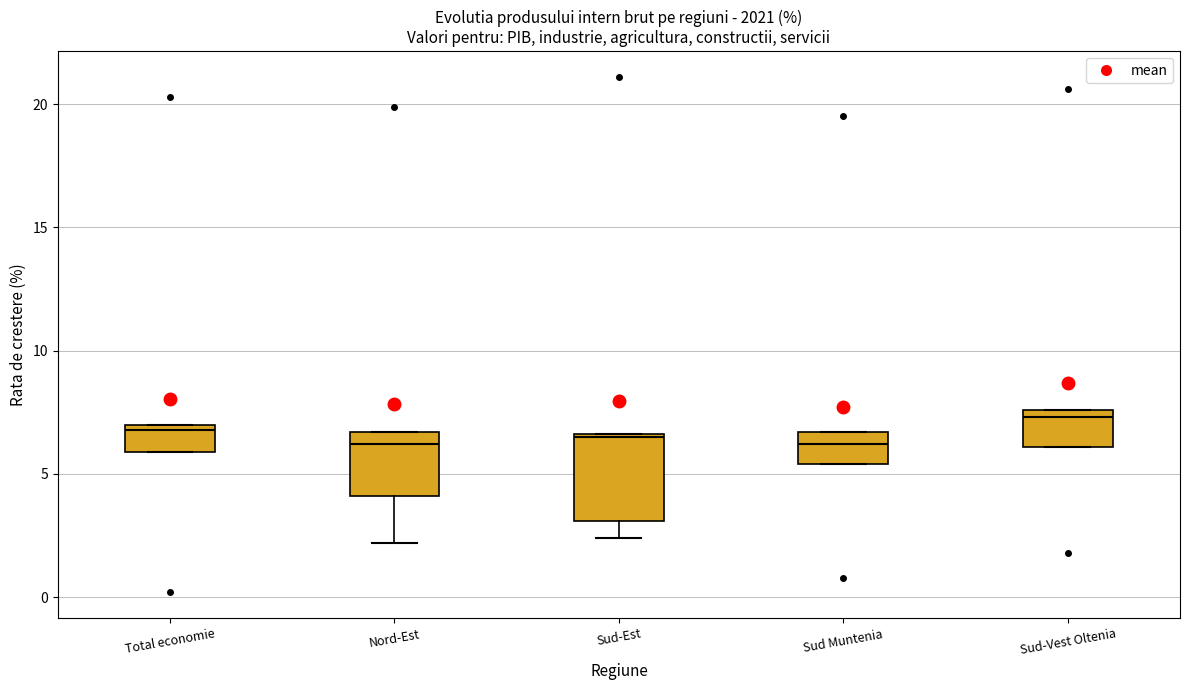

Reading left to right, read every box against the y-axis: the position of its median line, the range the box covers, and the ends of its whiskers. The values are not printed on the chart, so give them approximately, as read against the axis.

Total economie: median 7.0 (just below the box's upper edge), box 6.0 to 7.0, whiskers 6.0 to 7.0
Nord-Est: median 6.0, box 4.0 to 6.5, whiskers 2.0 to 6.5
Sud-Est: median 6.5, box 3.0 to 6.5, whiskers 2.5 to 6.5
Sud Muntenia: median 6.0, box 5.5 to 6.5, whiskers 5.5 to 6.5
Sud-Vest Oltenia: median 7.5 (just below the box's upper edge), box 6.0 to 7.5, whiskers 6.0 to 7.5